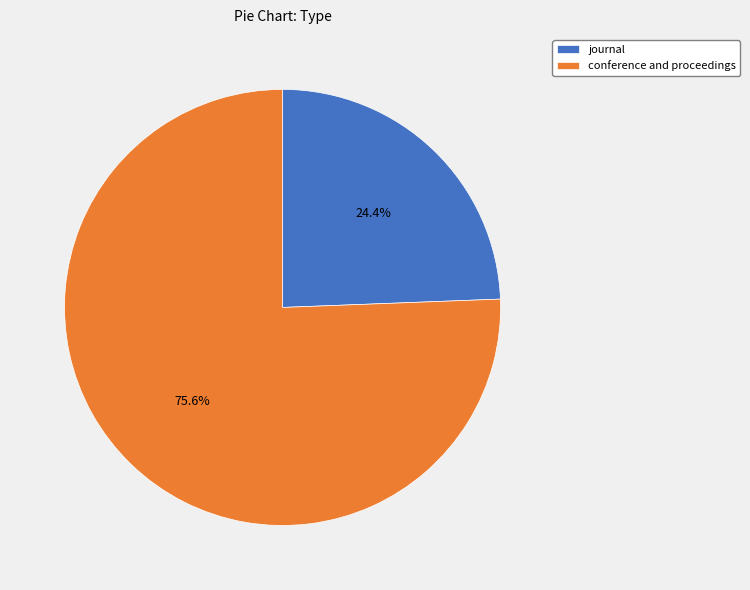

To the nearest percent, what is the average slice percentage?

50%